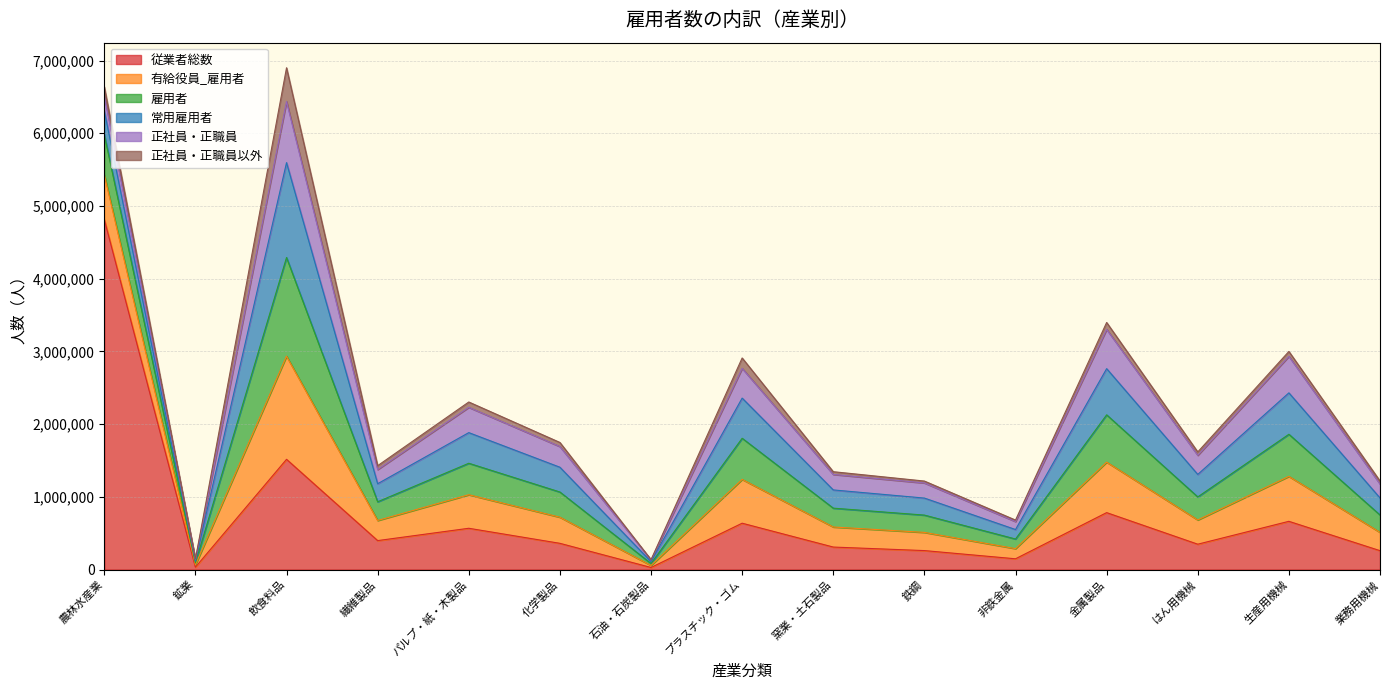

Which series has the widest spread of values?

従業者総数